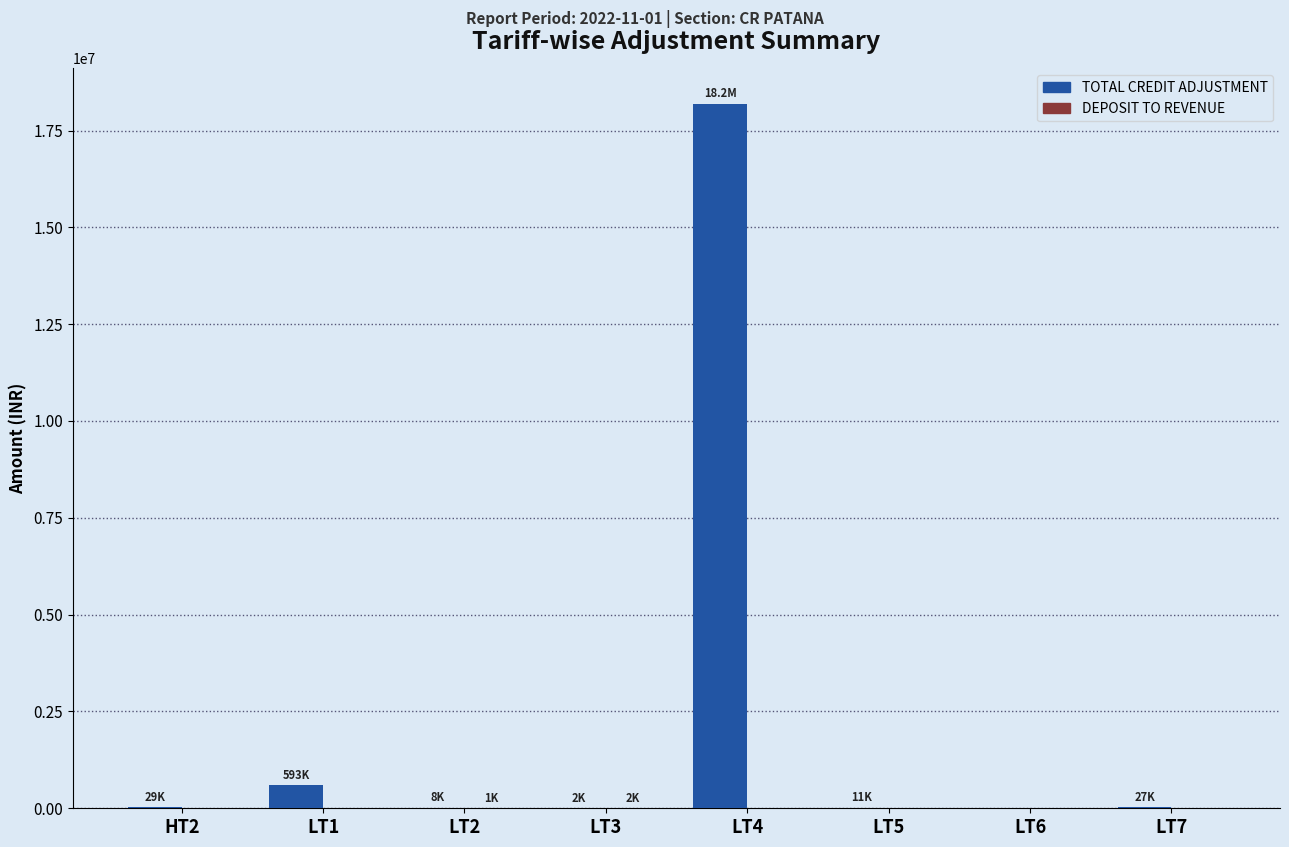

At which category does the chart reach its peak across all series?

LT4